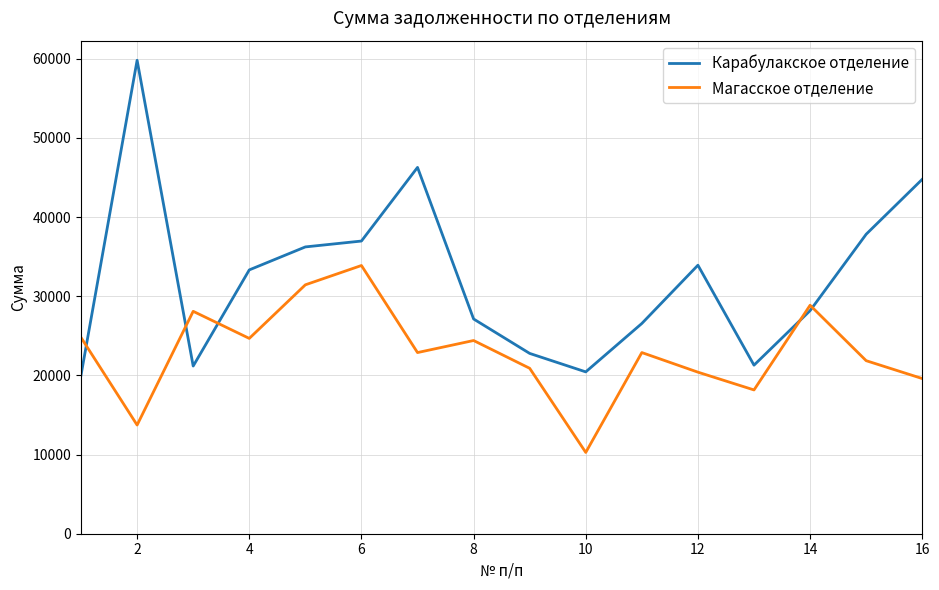

How many interior local valleys does the Карабулакское отделение series have?

3